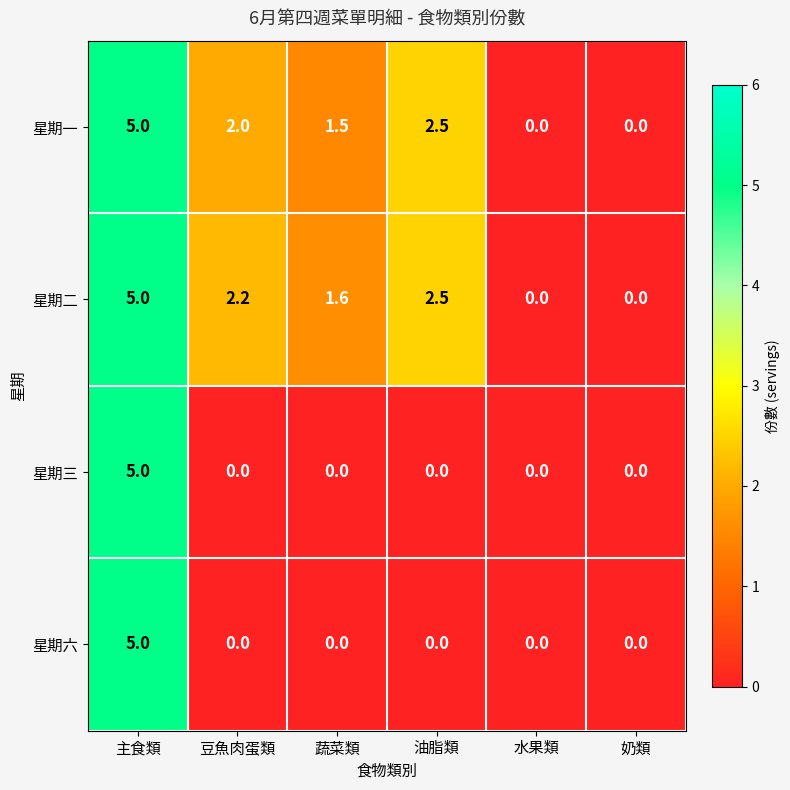

Reading left to right, what are all the values shown in this chart?

星期一: 主食類=5.0	豆魚肉蛋類=2.0	蔬菜類=1.5	油脂類=2.5	水果類=0.0	奶類=0.0
星期二: 主食類=5.0	豆魚肉蛋類=2.2	蔬菜類=1.6	油脂類=2.5	水果類=0.0	奶類=0.0
星期三: 主食類=5.0	豆魚肉蛋類=0.0	蔬菜類=0.0	油脂類=0.0	水果類=0.0	奶類=0.0
星期六: 主食類=5.0	豆魚肉蛋類=0.0	蔬菜類=0.0	油脂類=0.0	水果類=0.0	奶類=0.0